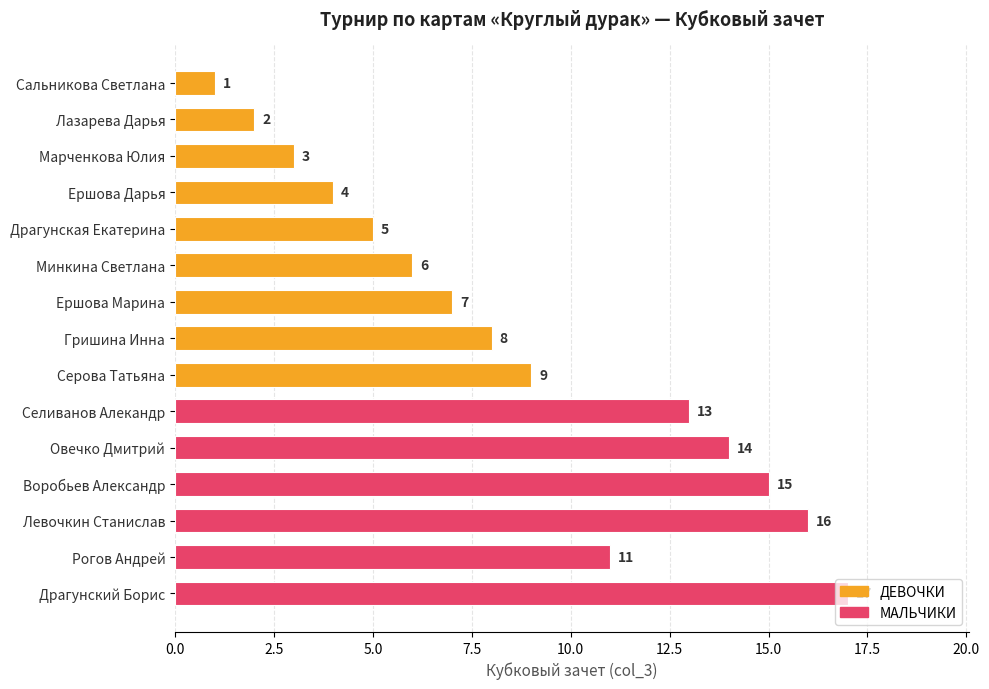

What is the label of the 5th bar from the top?

Драгунская Екатерина